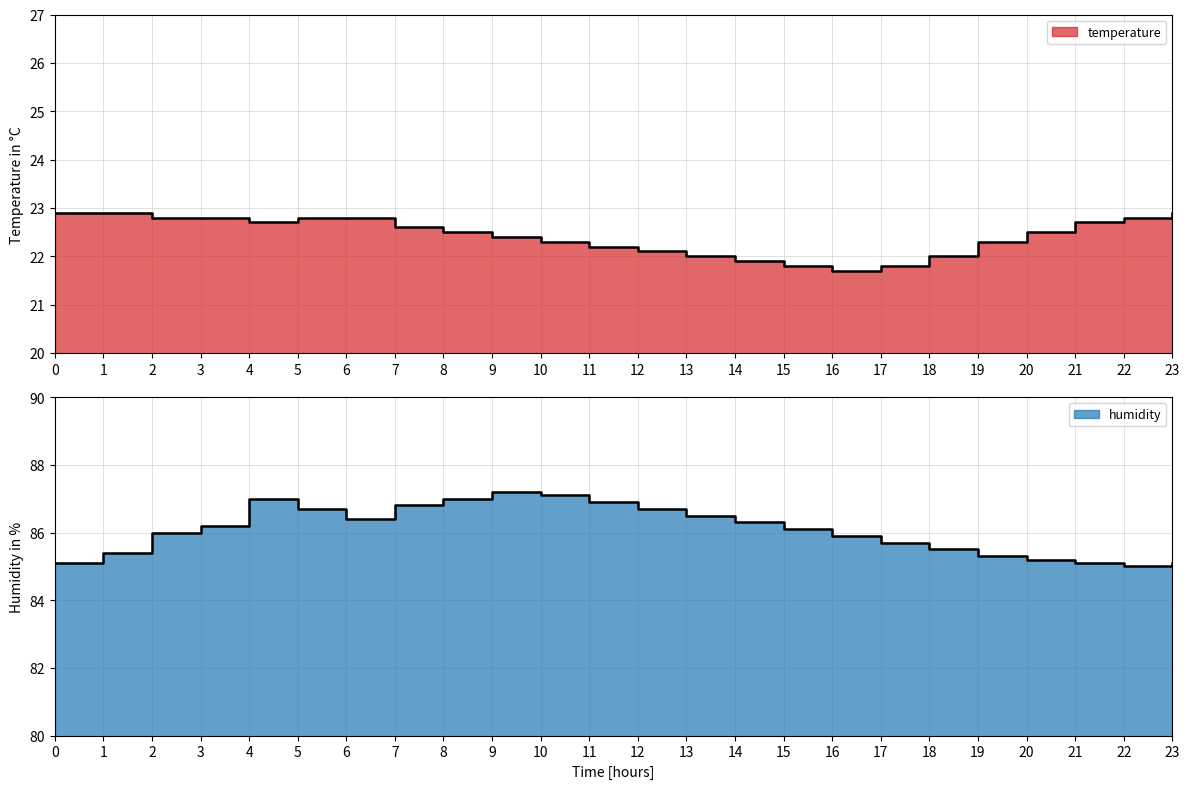

True or false: temperature has more than 1 points higher than both neighbors.

False